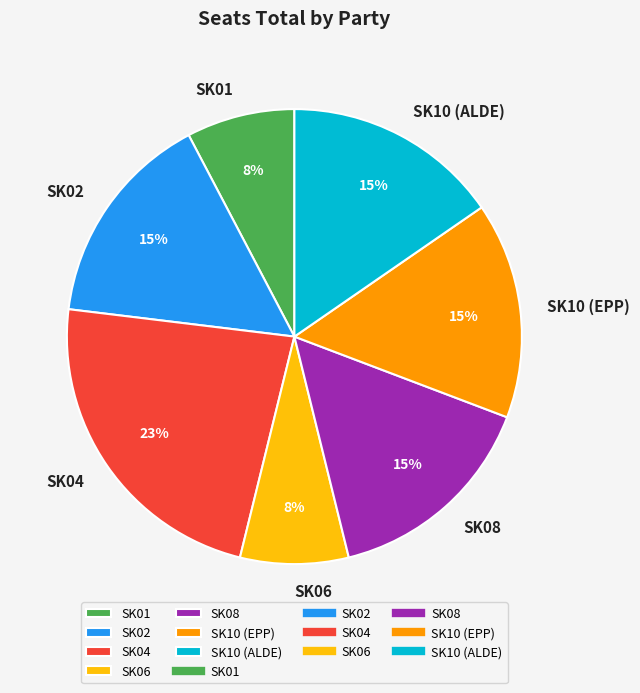

Which has a higher value, SK08 or SK01?

SK08